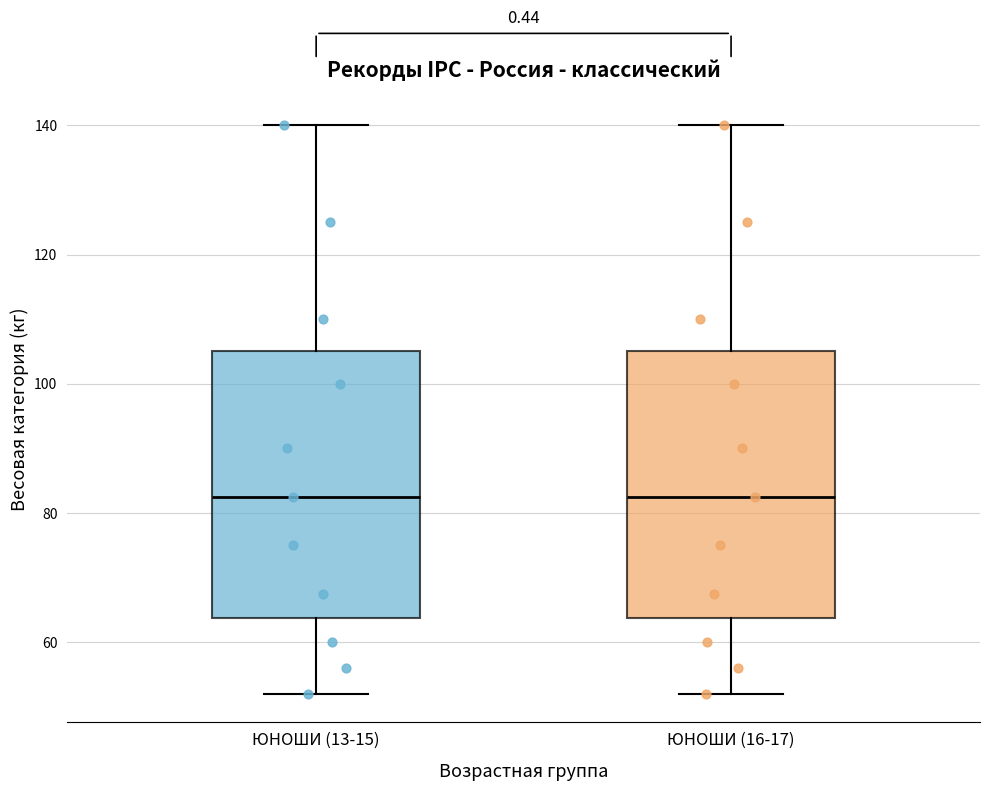

Where does the upper whisker of the box for ЮНОШИ (16-17) end on the y-axis? The values are not printed on the chart, so give them approximately, as read against the axis.

140